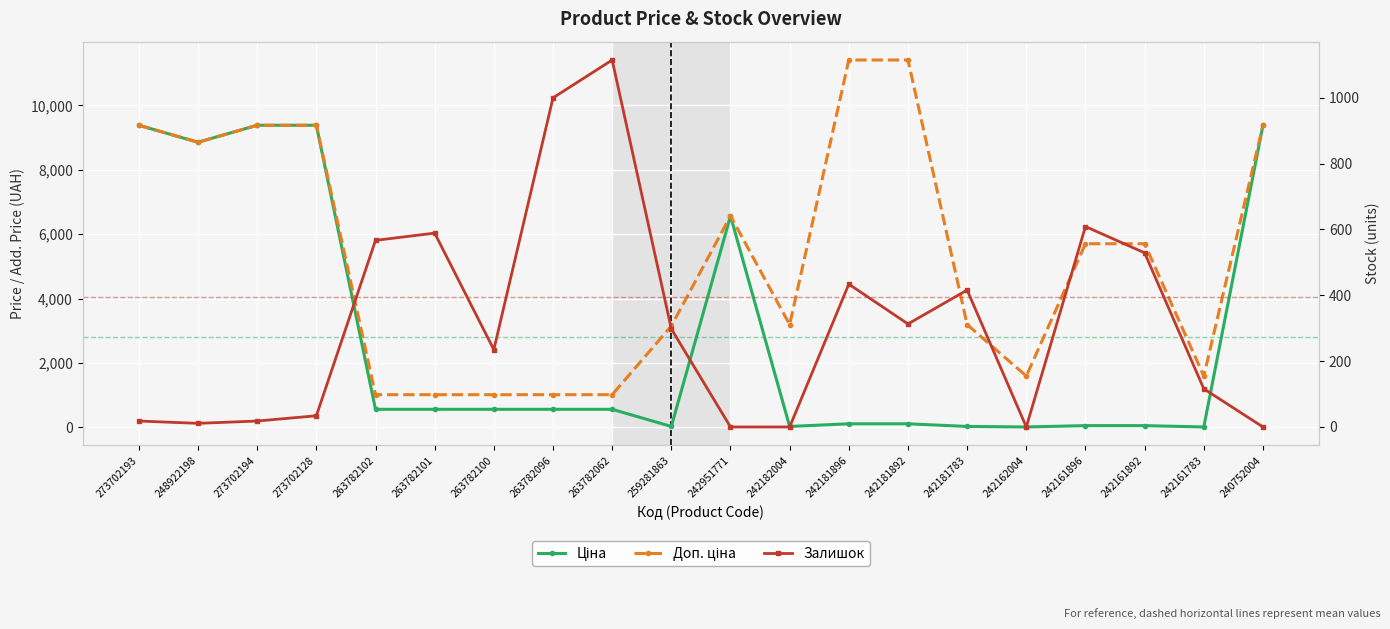

How many times do Ціна and Залишок cross each other?

8